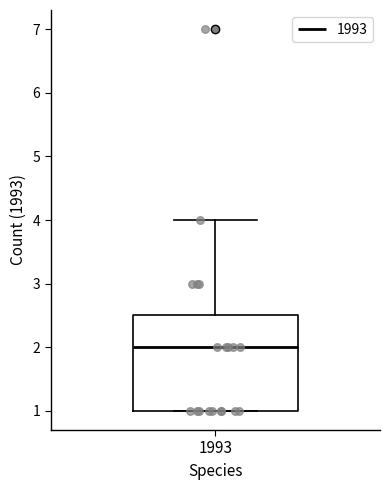

Where does the upper whisker of the box at x = 1993 end on the y-axis? The values are not printed on the chart, so give them approximately, as read against the axis.

4.0